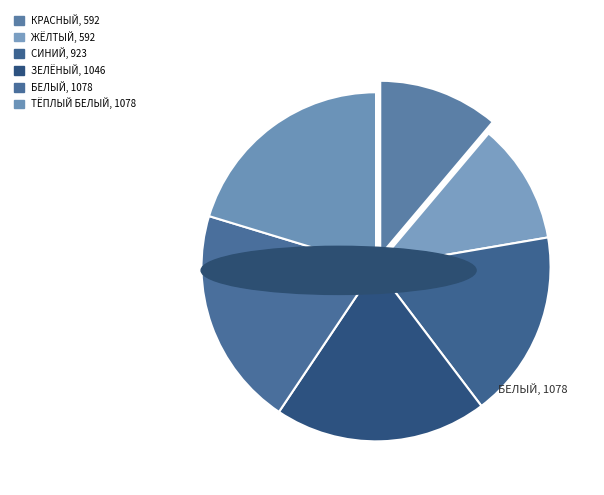

How many segments does this pie chart have?

6